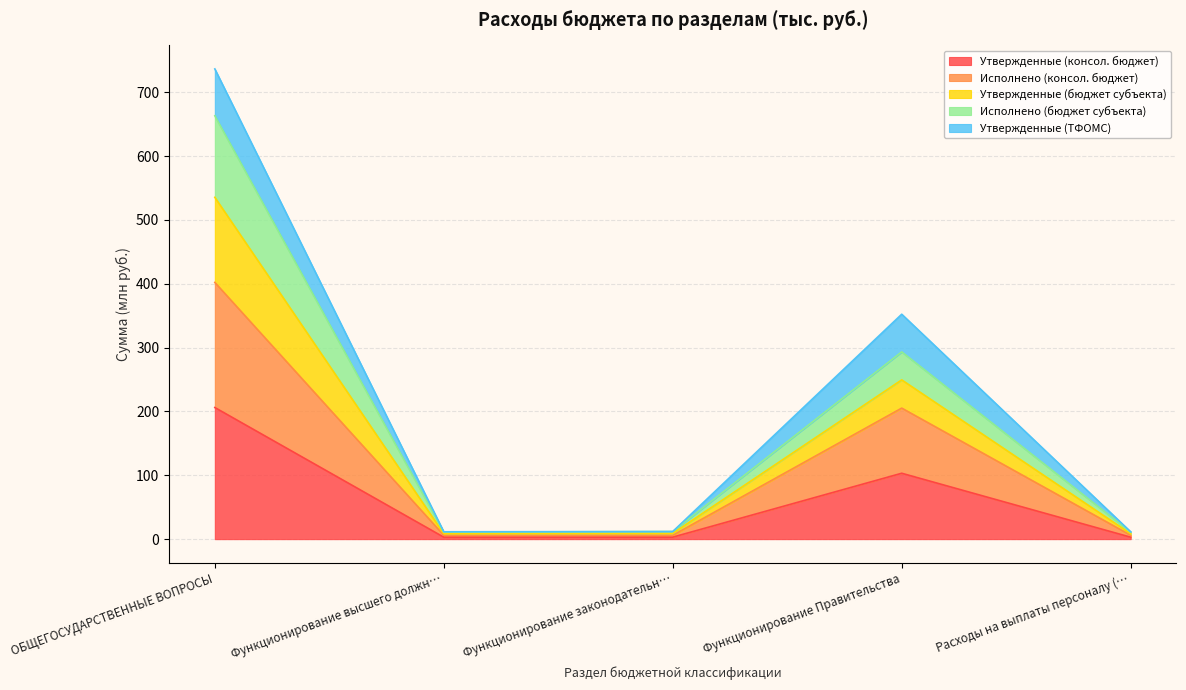

What are all the series names shown in the legend?

Утвержденные (консол. бюджет), Исполнено (консол. бюджет), Утвержденные (бюджет субъекта), Исполнено (бюджет субъекта), Утвержденные (ТФОМС)